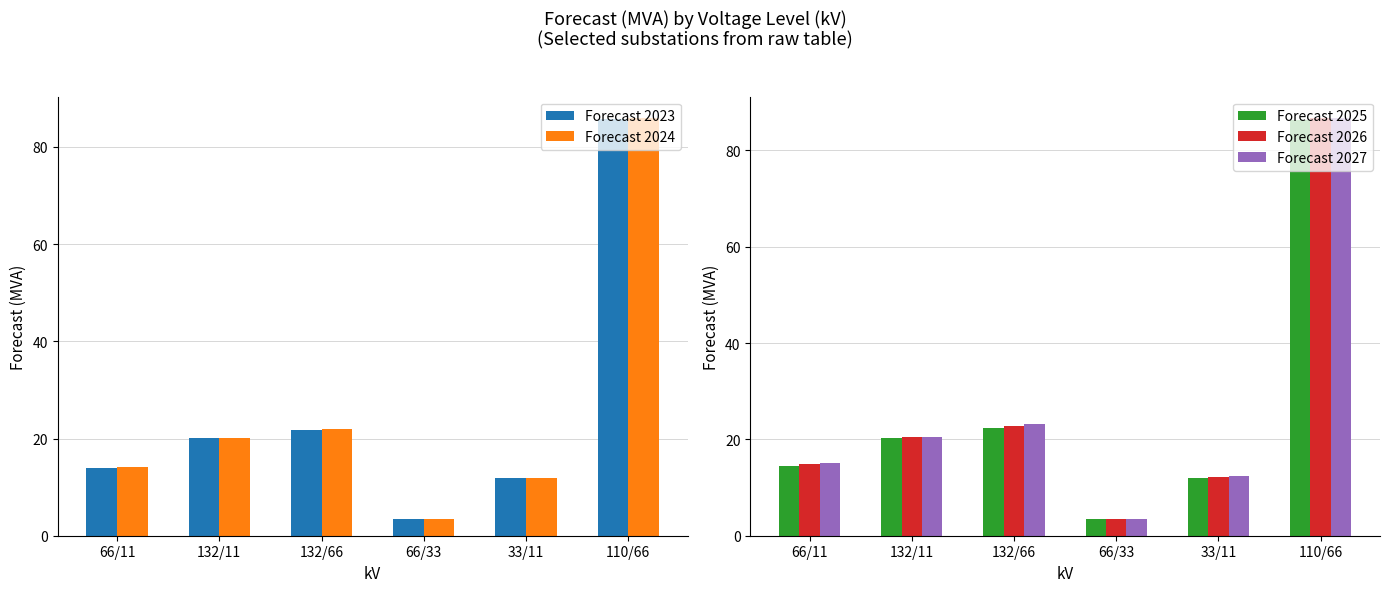

Count the number of data series in this chart.

5